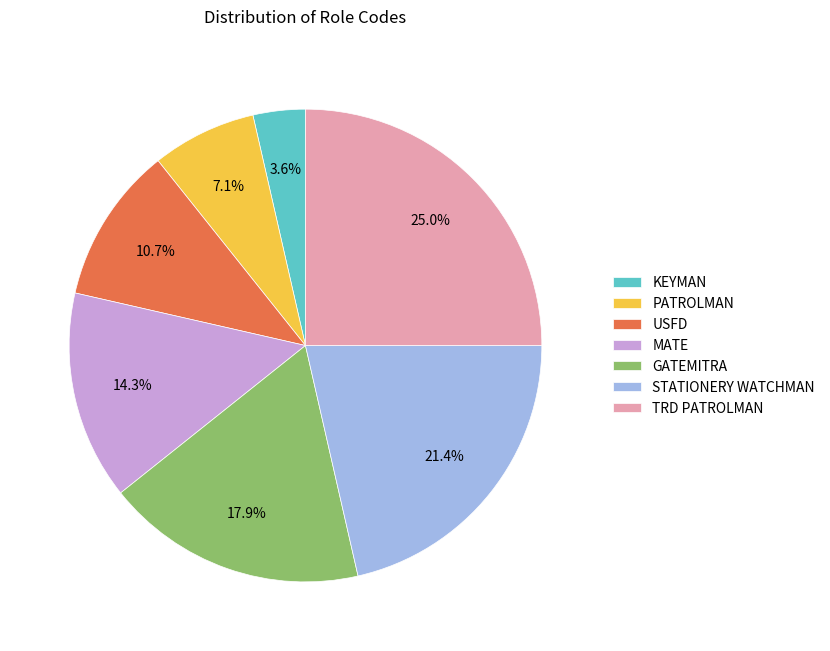

What is the smallest slice in the pie chart?

KEYMAN